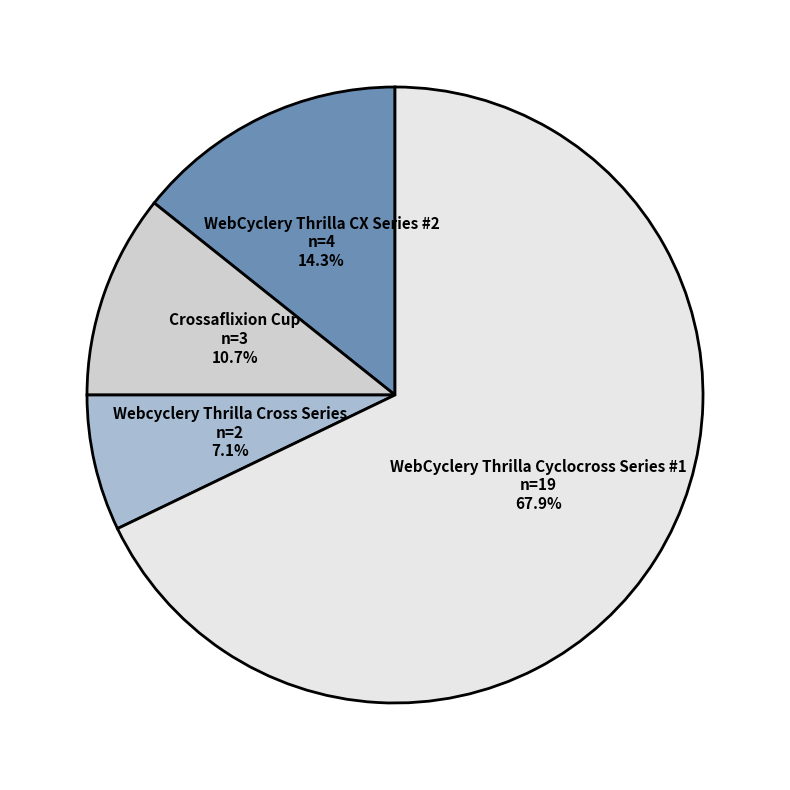

True or false: Crossaflixion Cup accounts for 26% of the total.

False